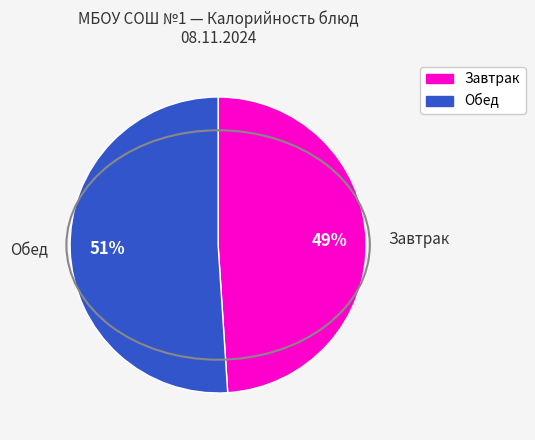

Which slice represents more than half of the pie?

Обед